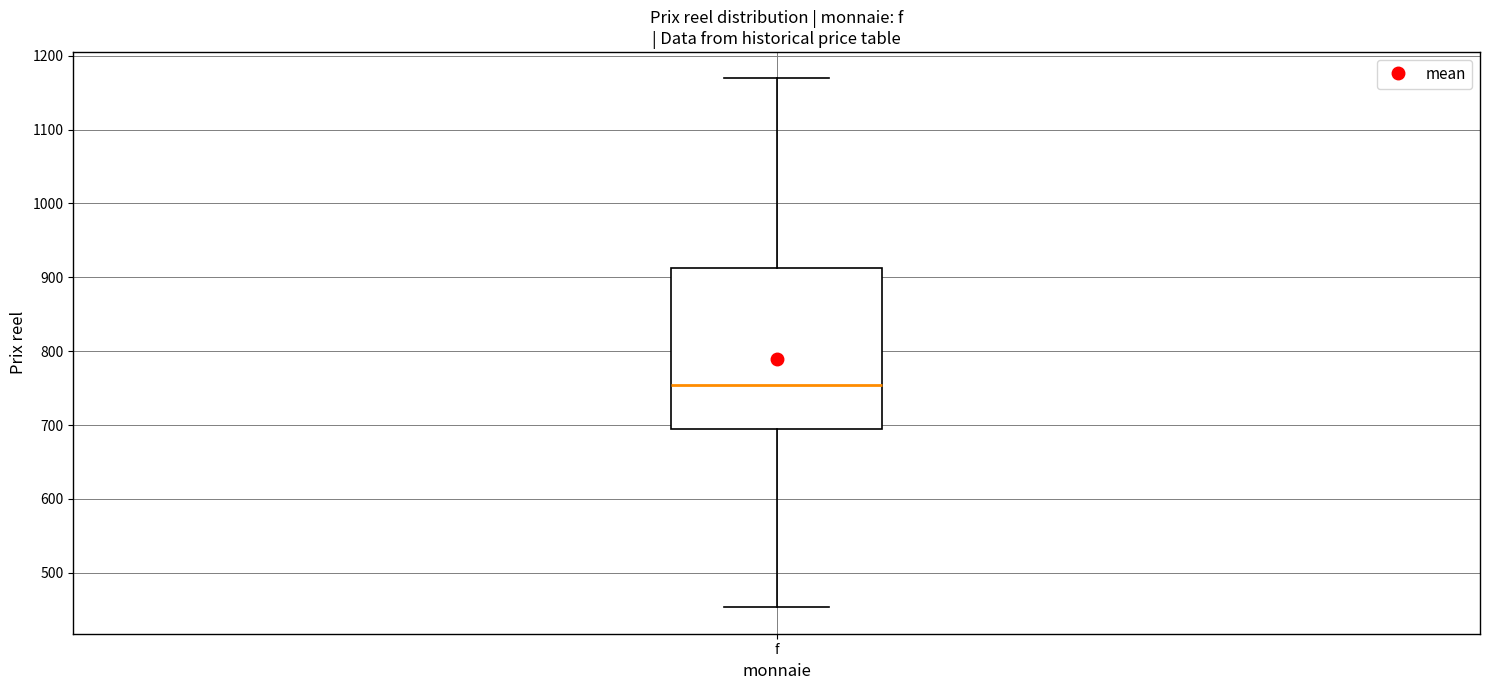

Transcribe this box plot: give where the median line is, the range the box spans, and where the two whiskers end, as read against the y-axis. The values are not printed on the chart, so give them approximately, as read against the axis.

median 750, box 700 to 910, whiskers 450 to 1170